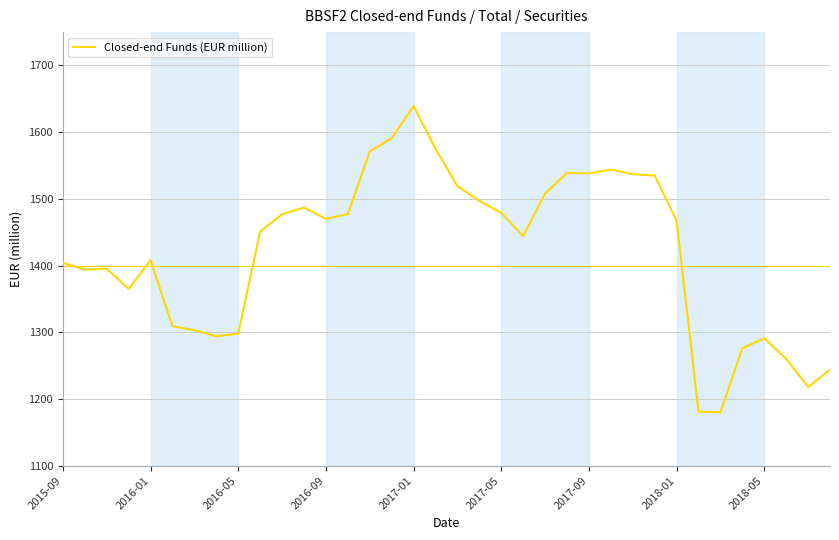

Count the number of categories in the chart.

36